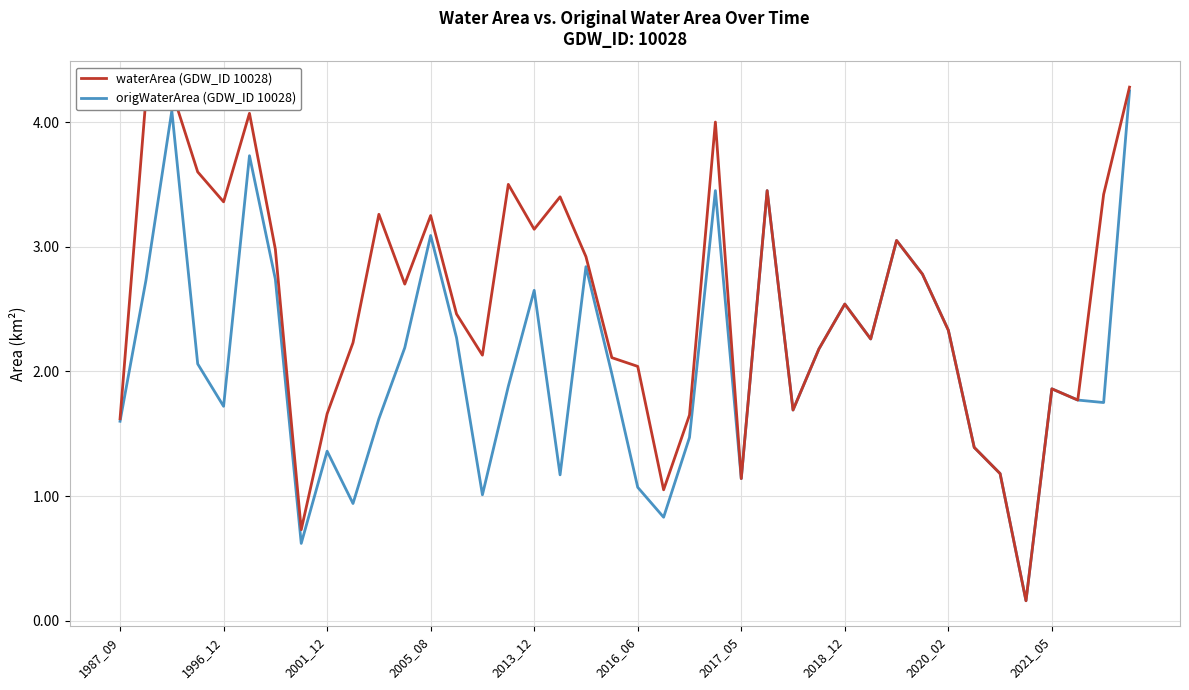

Rank the series by their average value, from lowest to highest.

origWaterArea (GDW_ID 10028), waterArea (GDW_ID 10028)